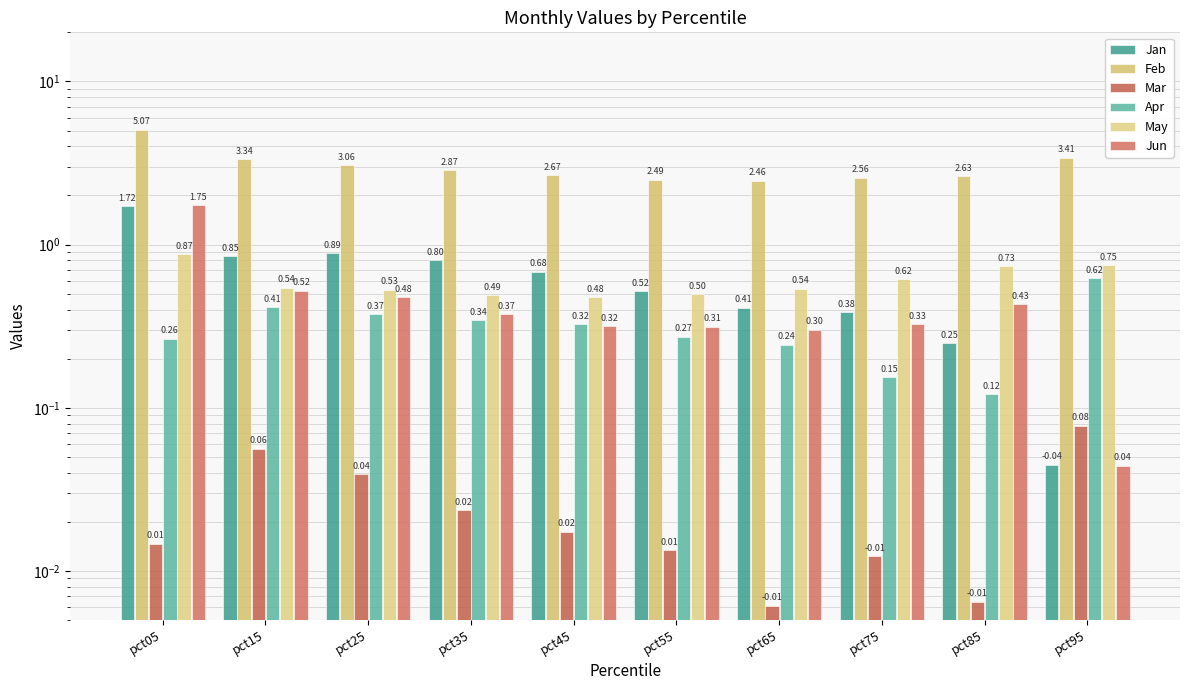

Reading left to right, extract all data points from this chart.

Jan: 1.7	0.8	0.9	0.8	0.7	0.5	0.4	0.4	0.2	0.0
Feb: 5.1	3.3	3.1	2.9	2.7	2.5	2.5	2.6	2.6	3.4
Mar: 0.0	0.1	0.0	0.0	0.0	0.0	0.0	0.0	0.0	0.1
Apr: 0.3	0.4	0.4	0.3	0.3	0.3	0.2	0.2	0.1	0.6
May: 0.9	0.5	0.5	0.5	0.5	0.5	0.5	0.6	0.7	0.7
Jun: 1.7	0.5	0.5	0.4	0.3	0.3	0.3	0.3	0.4	0.0